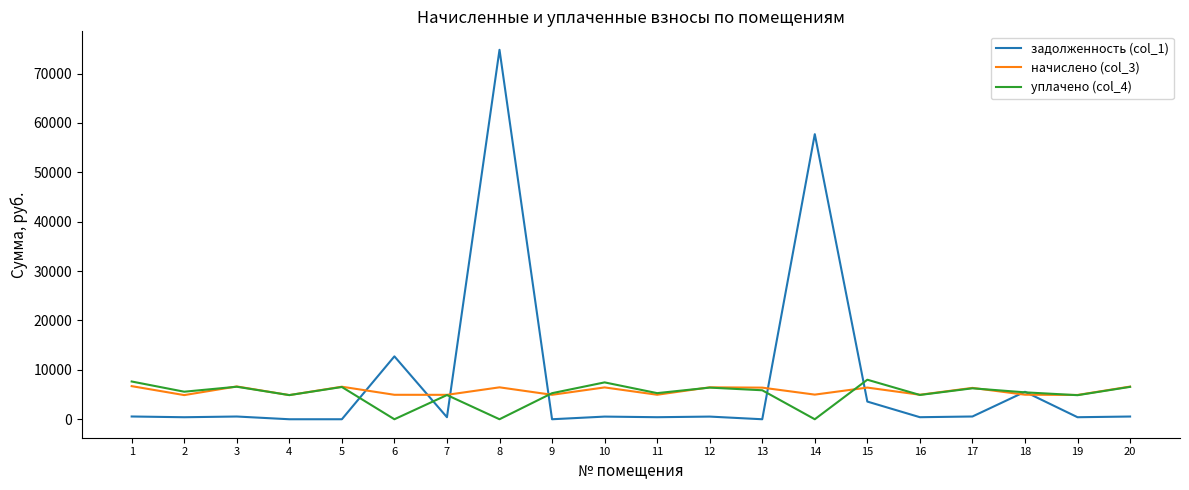

How many categories are shown in the chart?

20